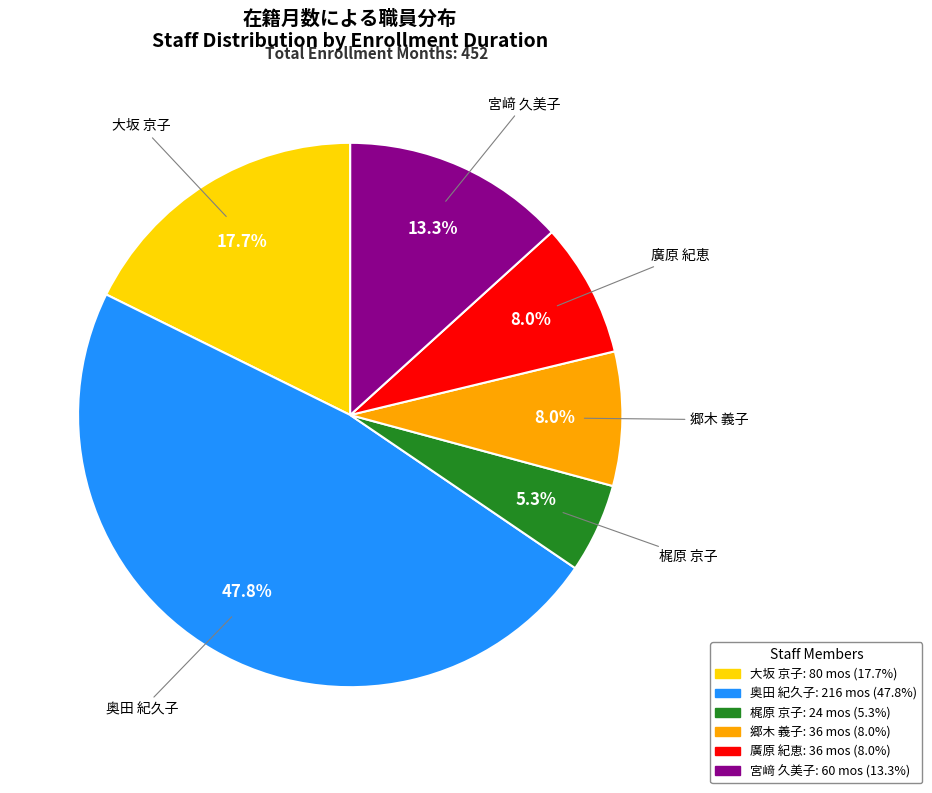

Is there any slice that represents more than half of the pie?

No